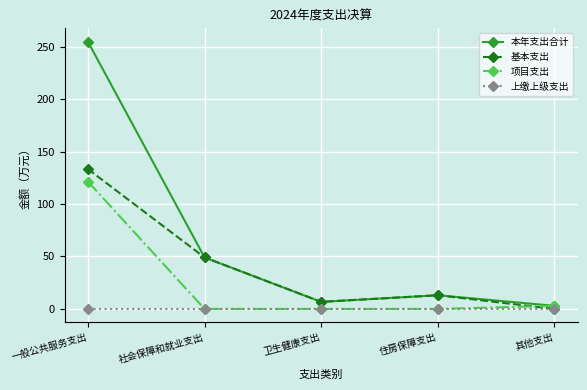

Count the number of categories in the chart.

5